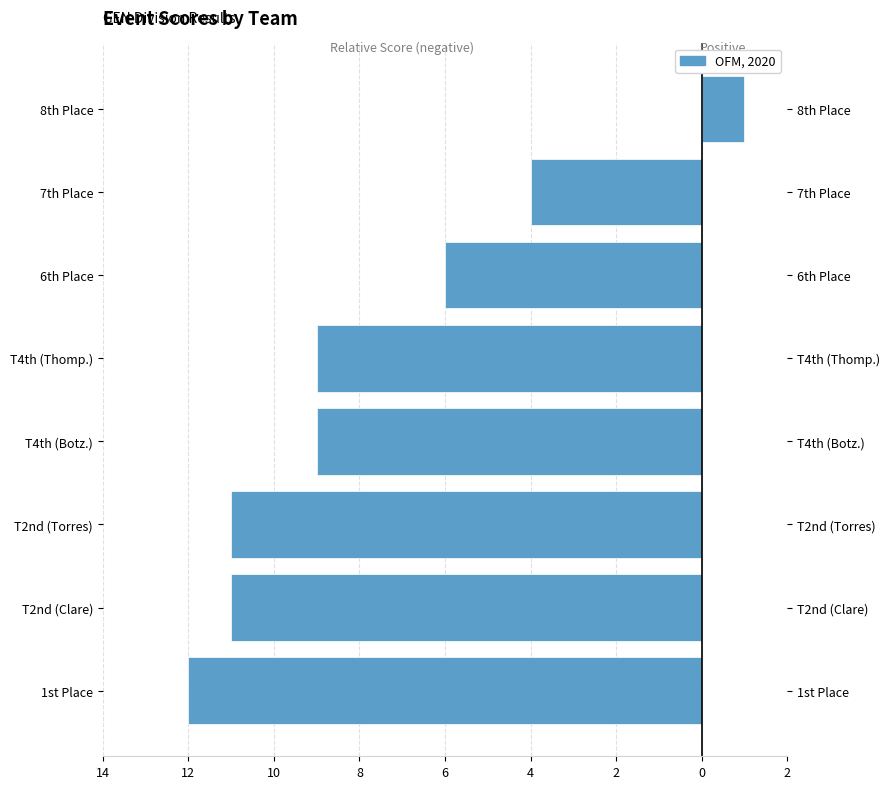

What is the average value?

-8